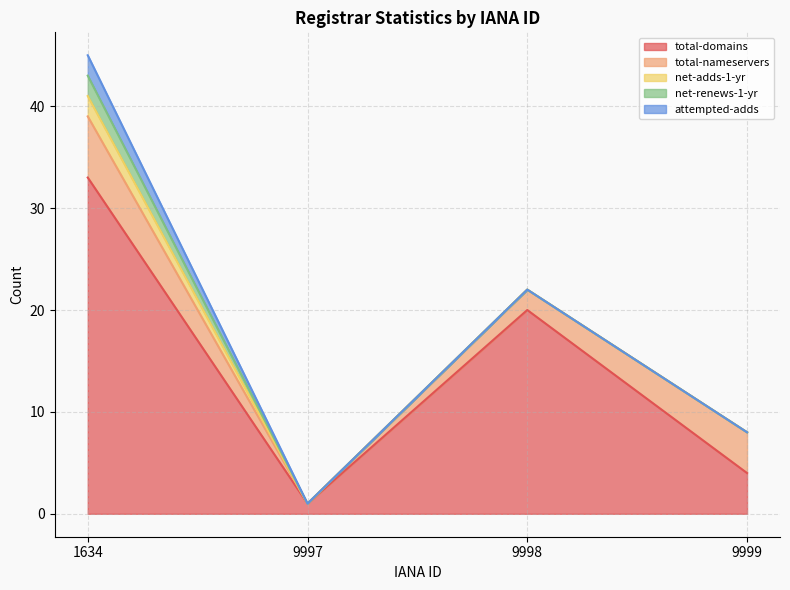

At which category is the sum across all series the highest?

1634